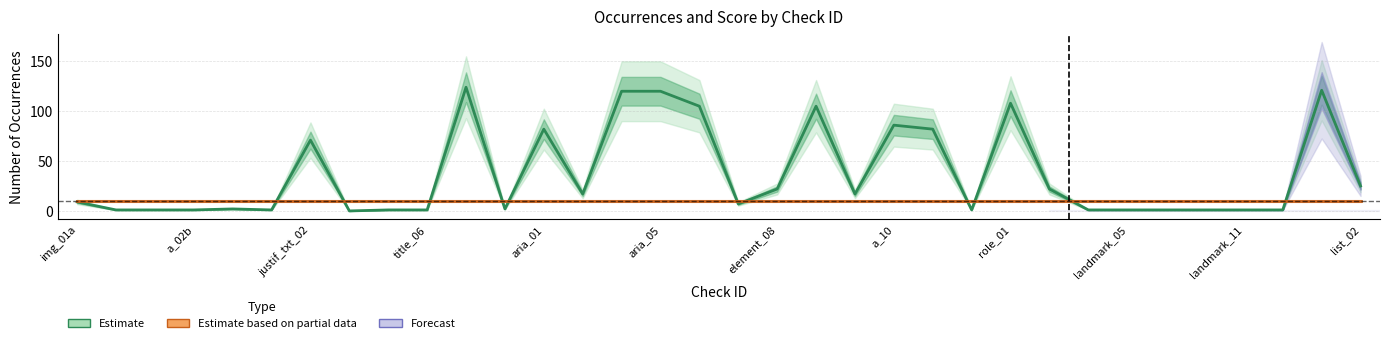

What is the average value of the Estimate (Occurrences) series?

37.1